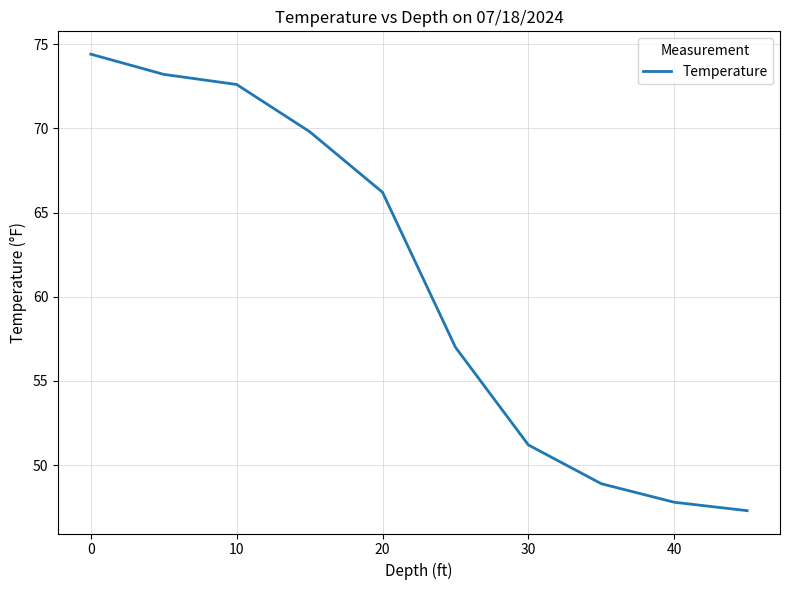

What is the difference between the maximum and minimum values?

27.1